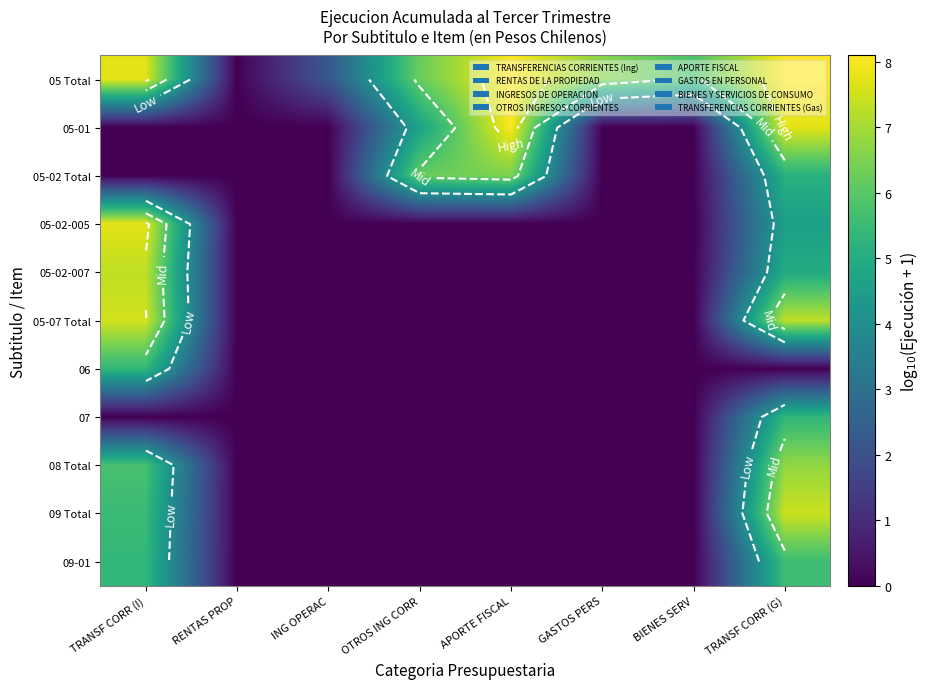

What is the difference between the highest and lowest values at BIENES SERV?

5.8